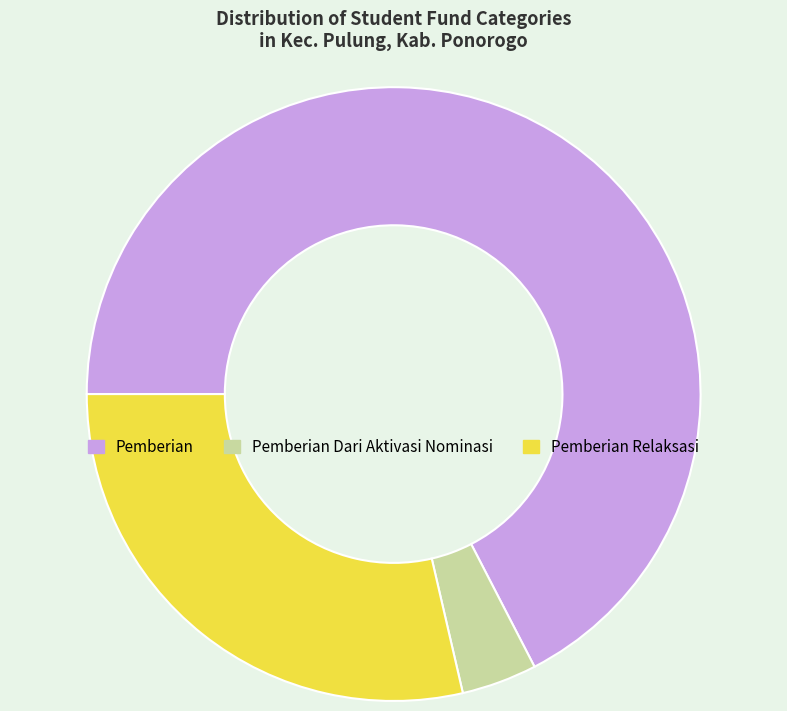

Rank the categories by value from lowest to highest.

Pemberian Dari Aktivasi Nominasi, Pemberian Relaksasi, Pemberian